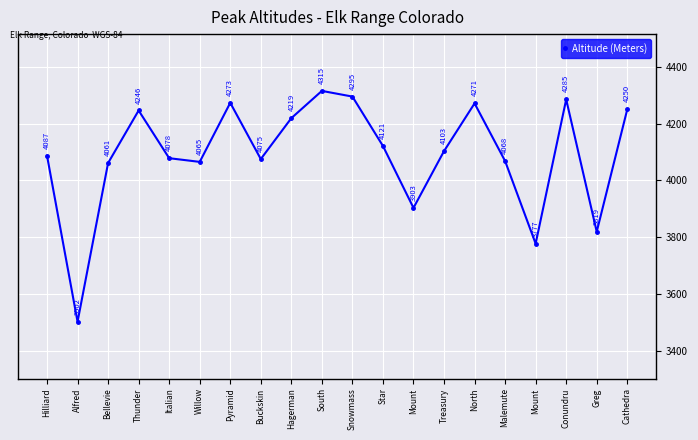

Which label corresponds to the smallest value in the chart?

Alfred